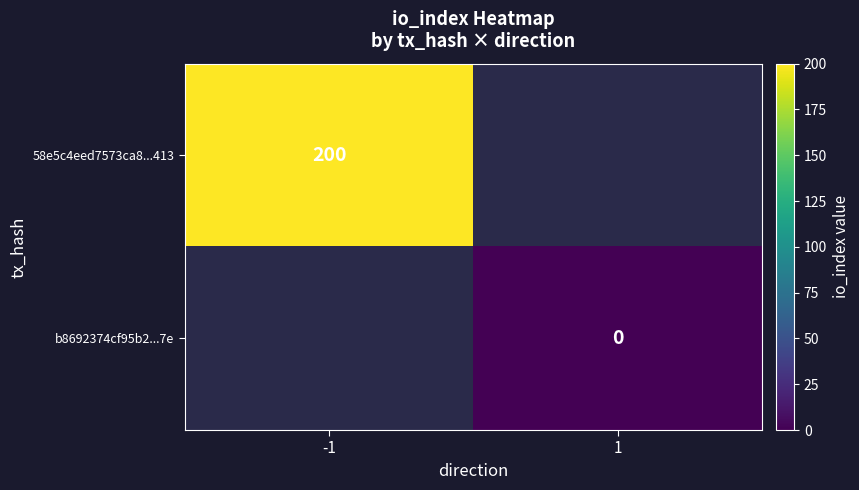

The 58e5c4eed7573ca8...413 series shows 315 at -1. True or false?

False